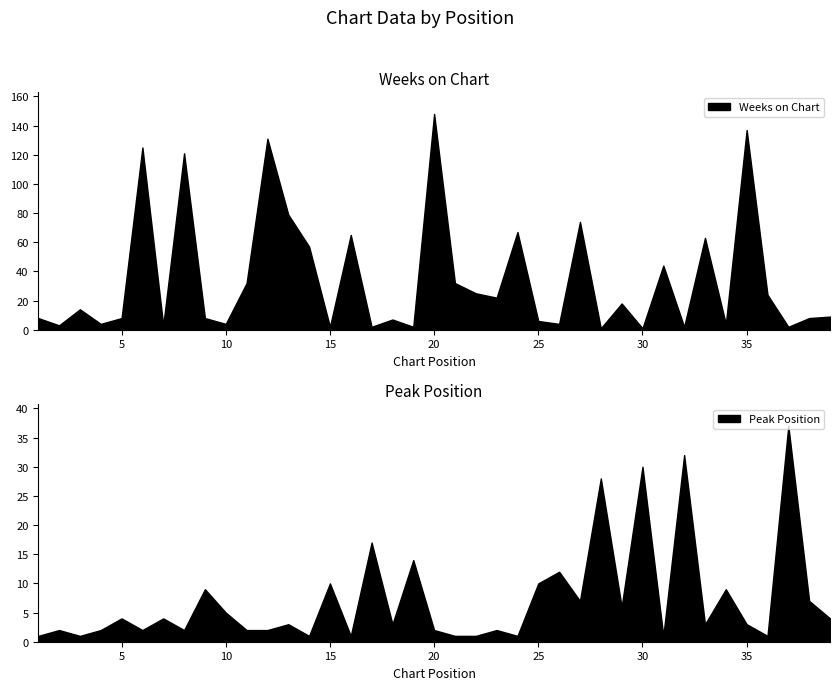

The Peak Position series shows 4 at 35. True or false?

False